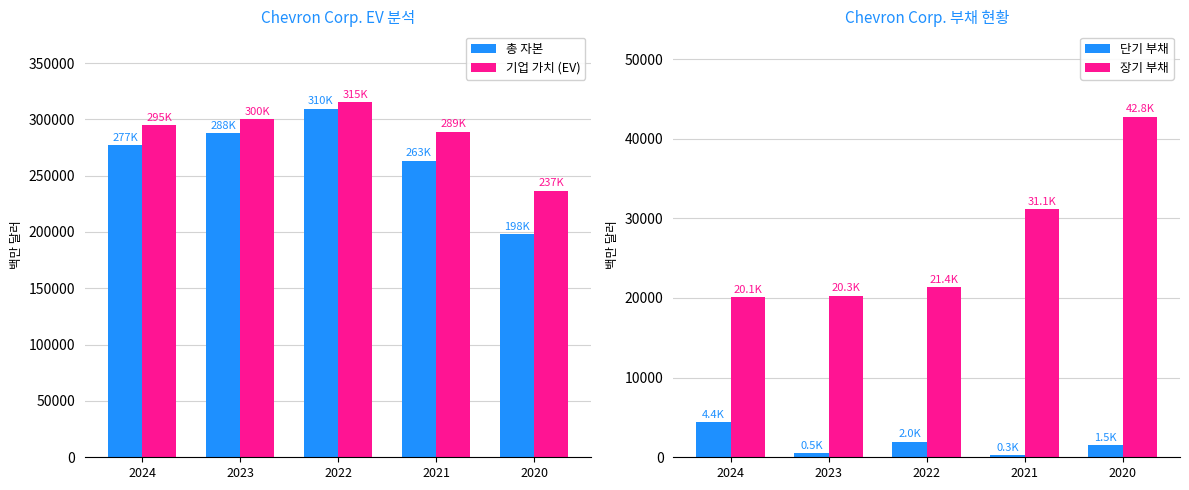

At which label does 기업 가치 (EV) first exceed 294868?

2023